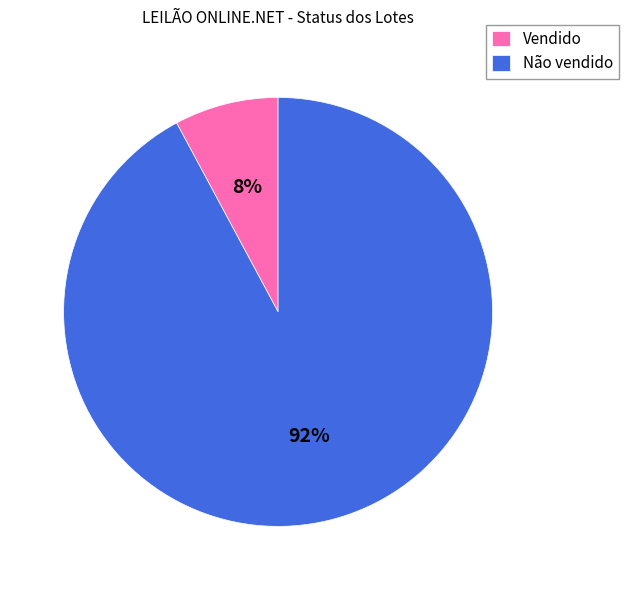

Combined, do Não vendido and Vendido account for over 50%?

Yes